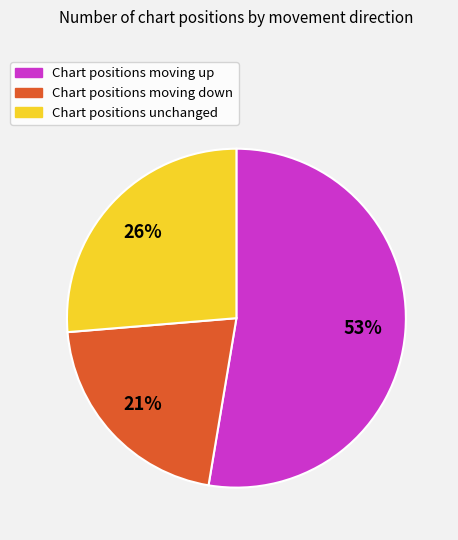

Does any single category account for the majority?

Yes